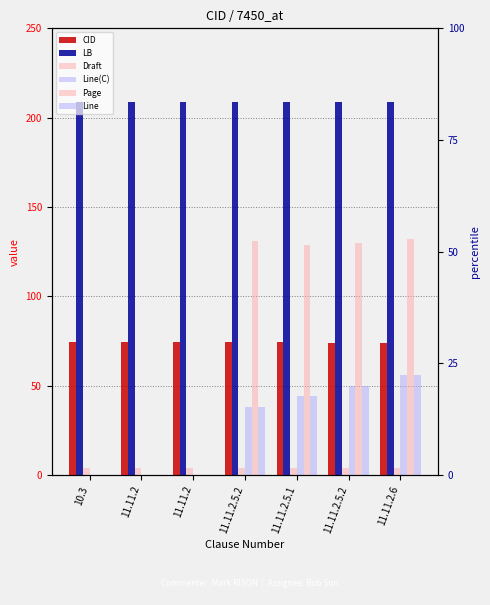

Is the value of Line at 10.3 greater than the value of Page at 11.11.2.6?

No